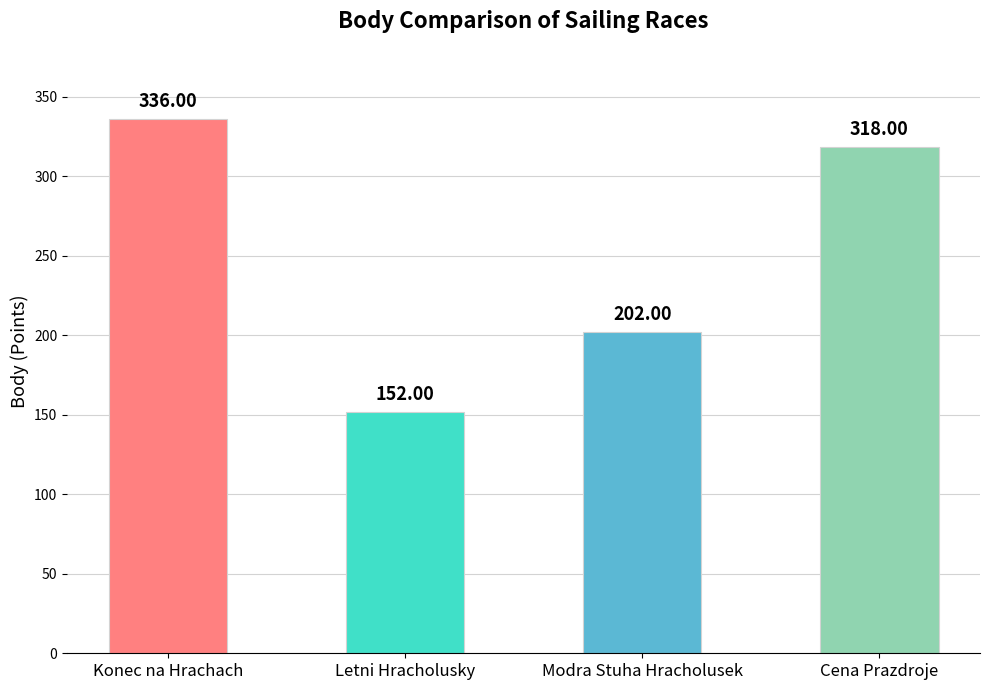

What position from the right is Letni Hracholusky?

3